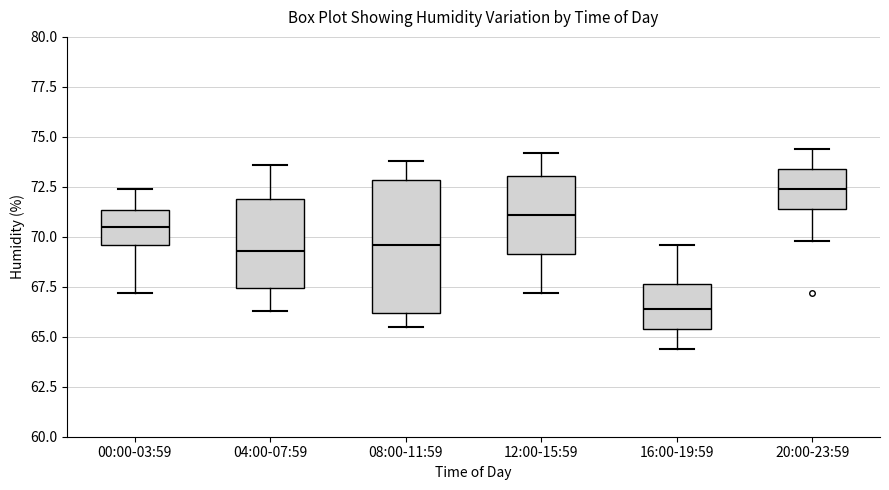

Reading left to right, transcribe this box plot: for each box, give where its median line is, the range the box spans, and where its two whiskers end, as read against the y-axis. The values are not printed on the chart, so give them approximately, as read against the axis.

00:00-03:59: median 70.5, box 69.5 to 71.5, whiskers 67.0 to 72.5
04:00-07:59: median 69.5, box 67.5 to 72.0, whiskers 66.5 to 73.5
08:00-11:59: median 69.5, box 66.0 to 73.0, whiskers 65.5 to 74.0
12:00-15:59: median 71.0, box 69.0 to 73.0, whiskers 67.0 to 74.0
16:00-19:59: median 66.5, box 65.5 to 67.5, whiskers 64.5 to 69.5
20:00-23:59: median 72.5, box 71.5 to 73.5, whiskers 70.0 to 74.5